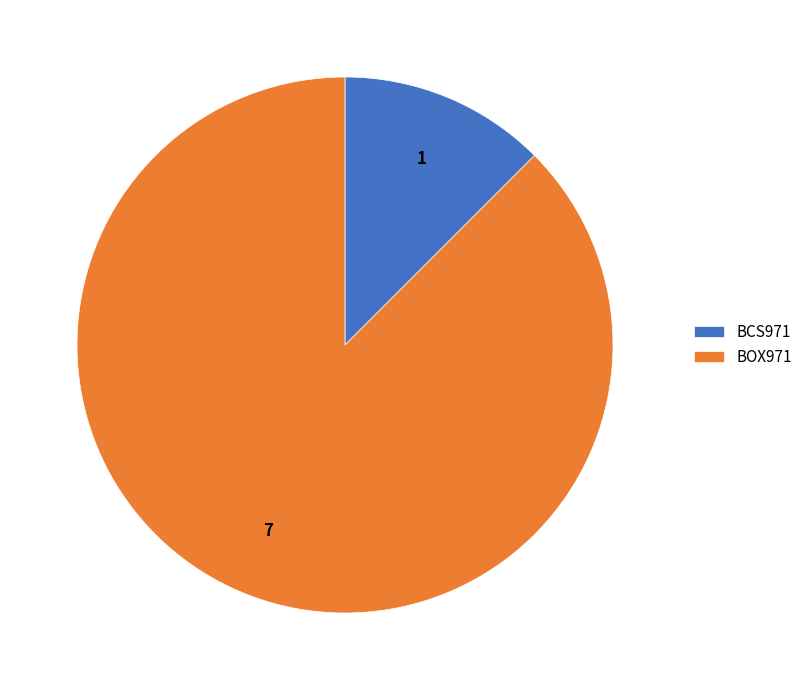

Combined, do BCS971 and BOX971 account for over 50%?

Yes